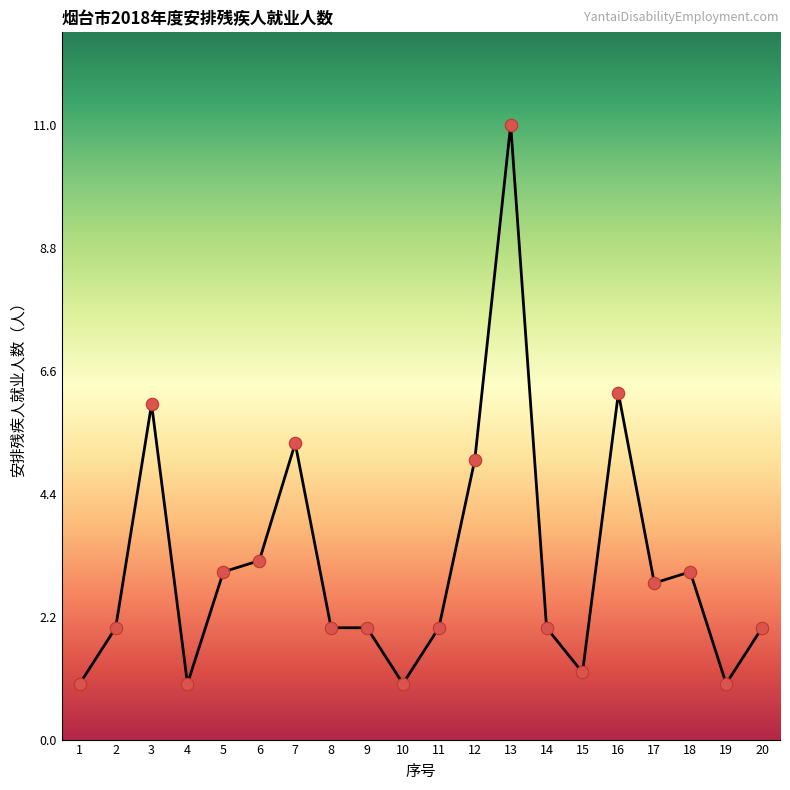

What is the change in value from 3 to 15?

-4.8